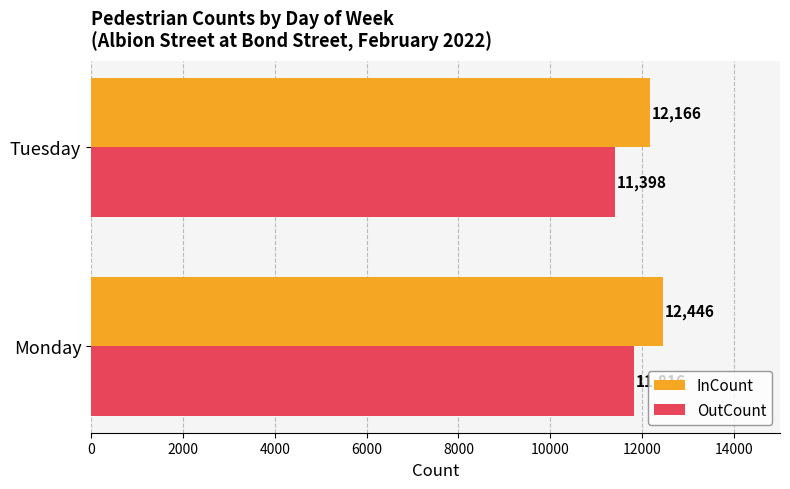

What is the sum of all OutCount values?

23214